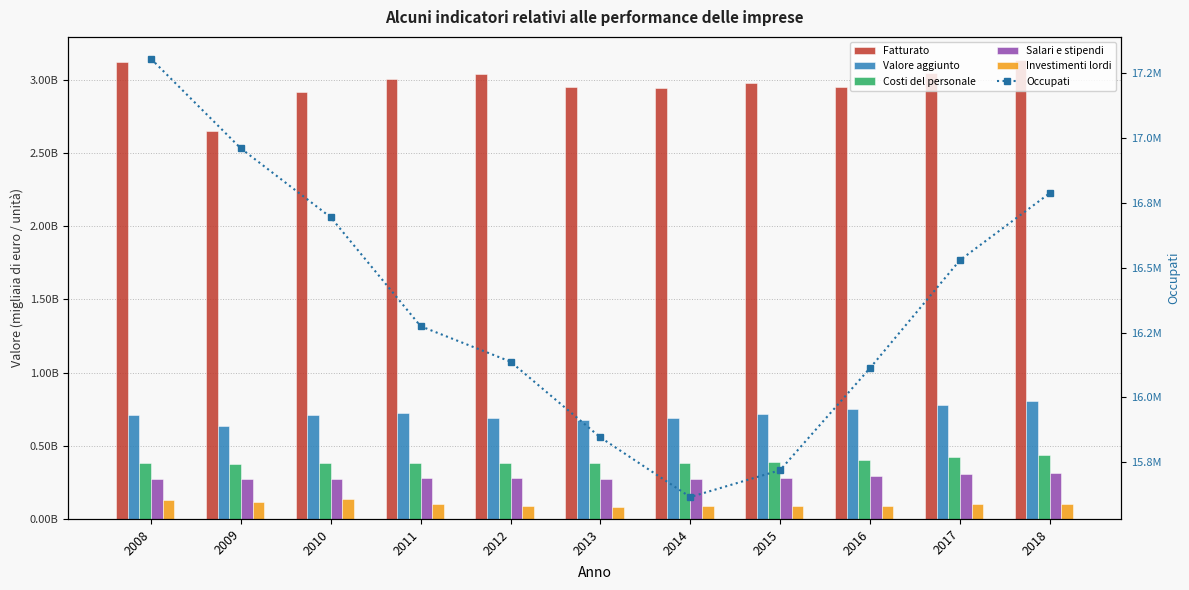

What is the difference between the maximum and minimum values in the Salari e stipendi series?

45801752